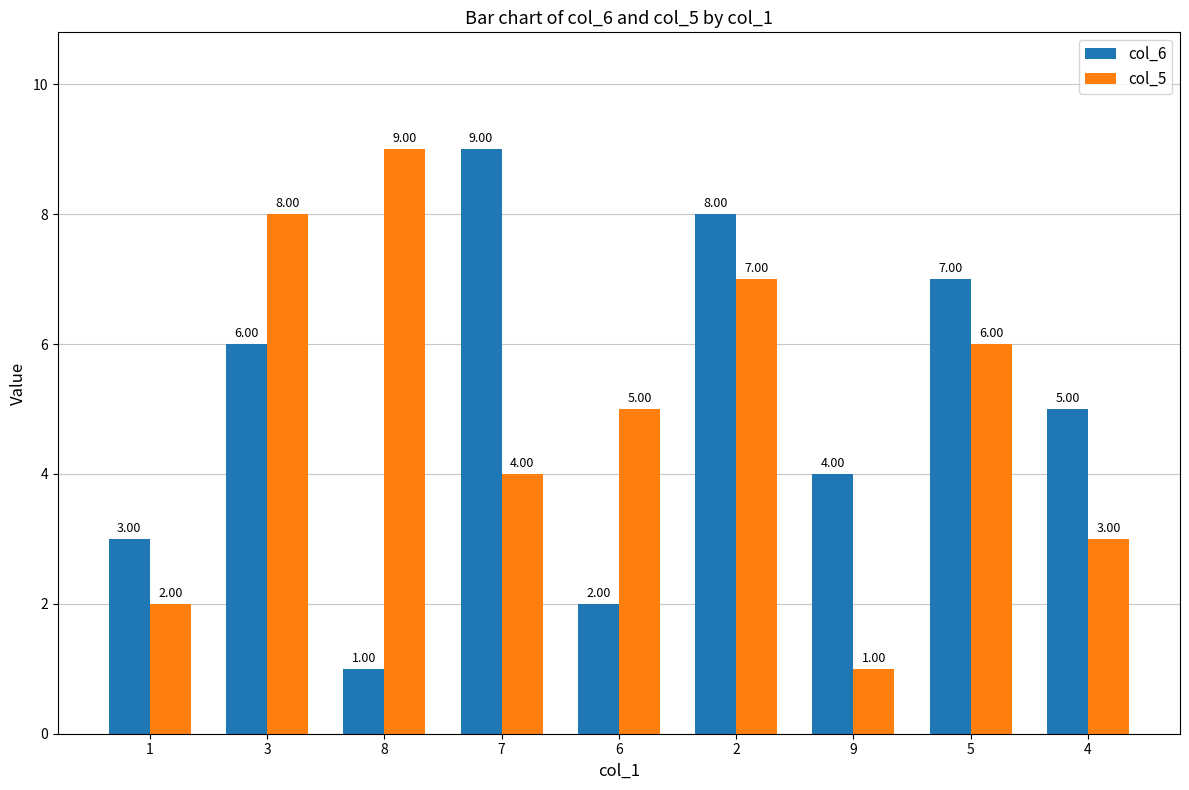

What is the label of the 6th bar from the left?

2